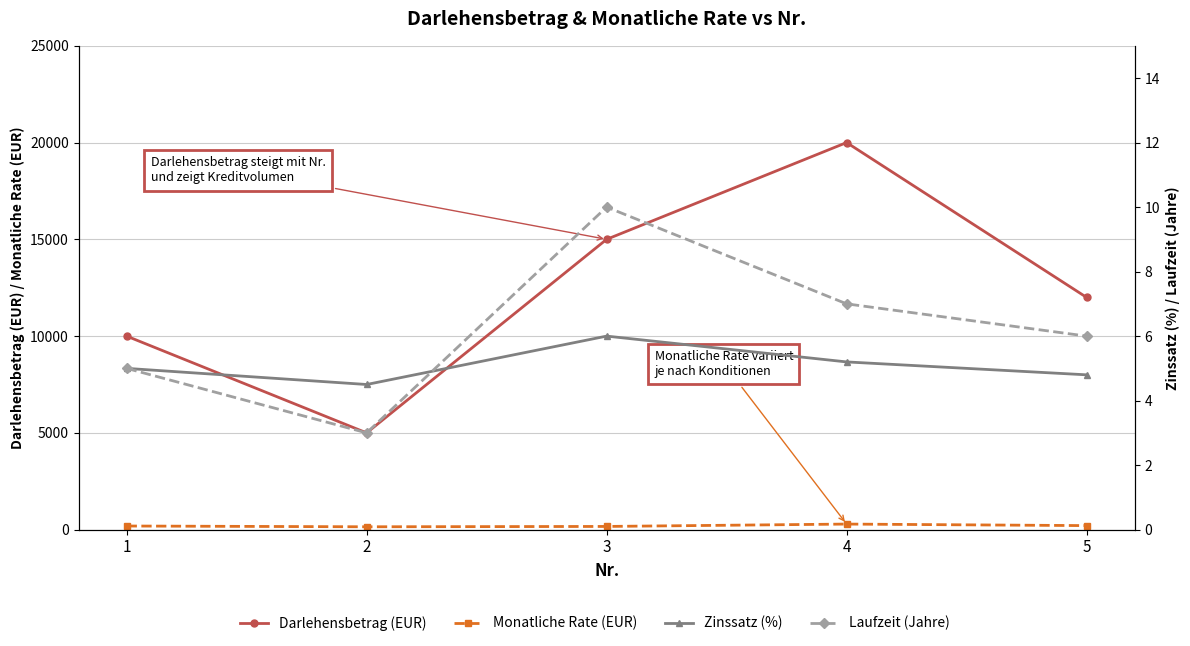

Rank the series at 1 from highest to lowest value.

Darlehensbetrag (EUR), Monatliche Rate (EUR), Zinssatz (%), Laufzeit (Jahre)